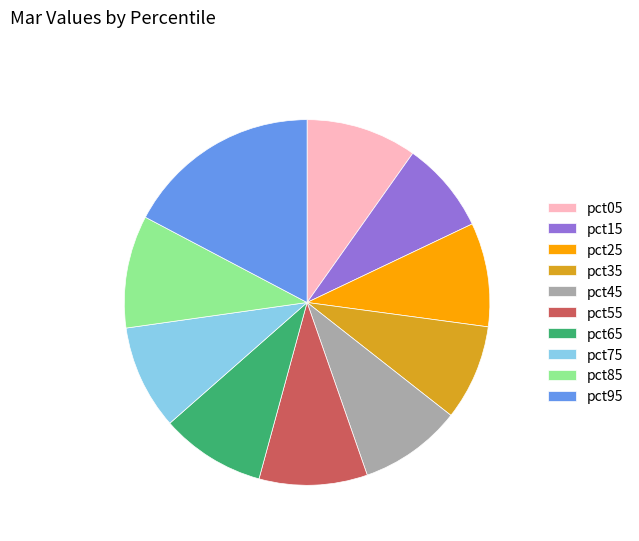

Is the sum of pct55 and pct25 greater than half?

No